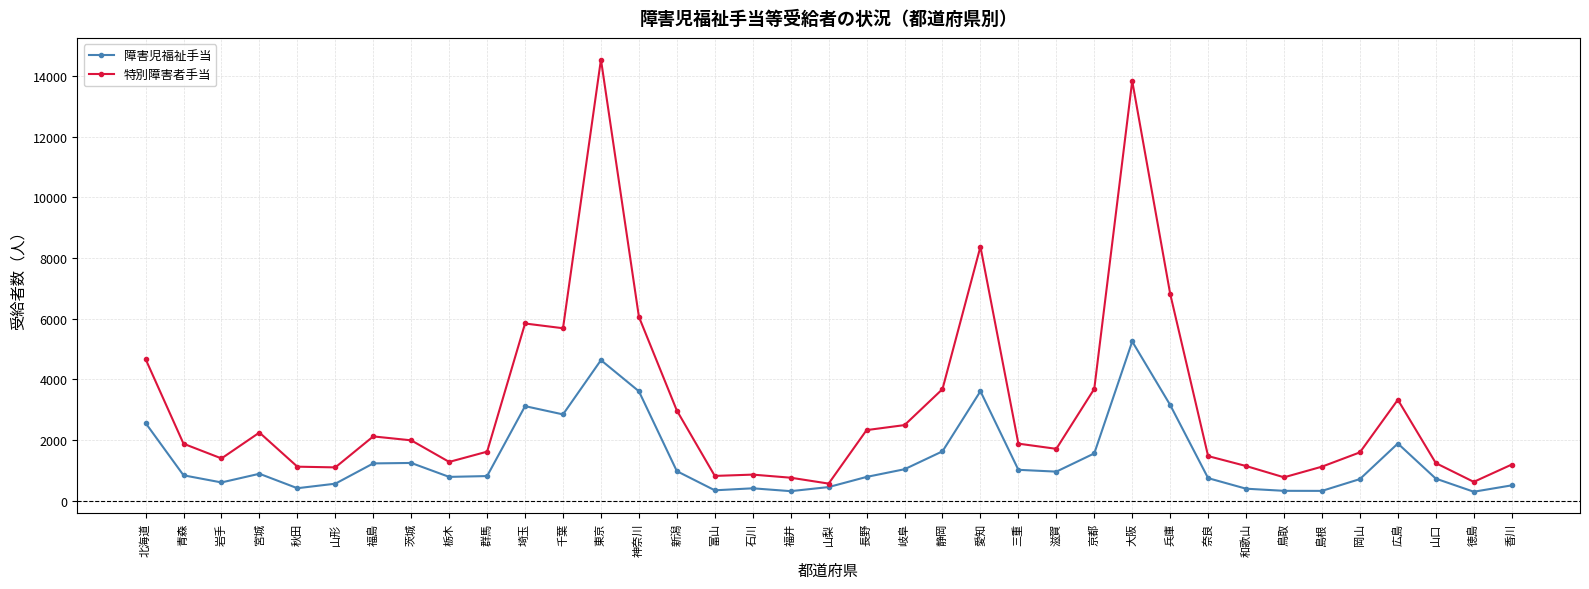

What is the average value of the 特別障害者手当 series?

3108